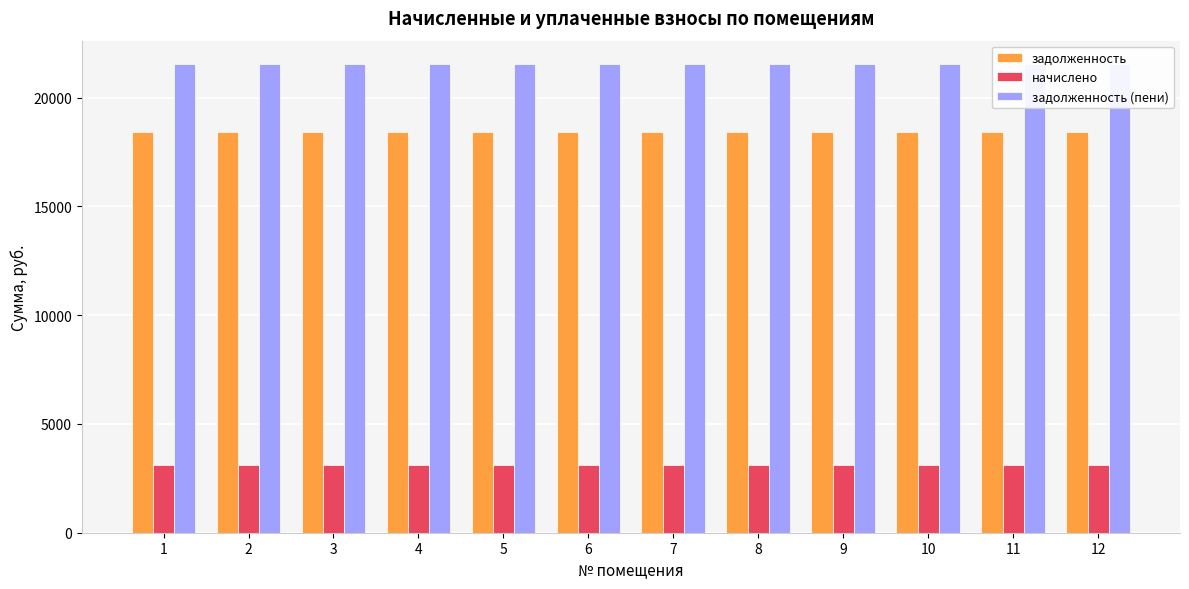

Is the value of начислено at 10 greater than the value of задолженность (пени) at 3?

No